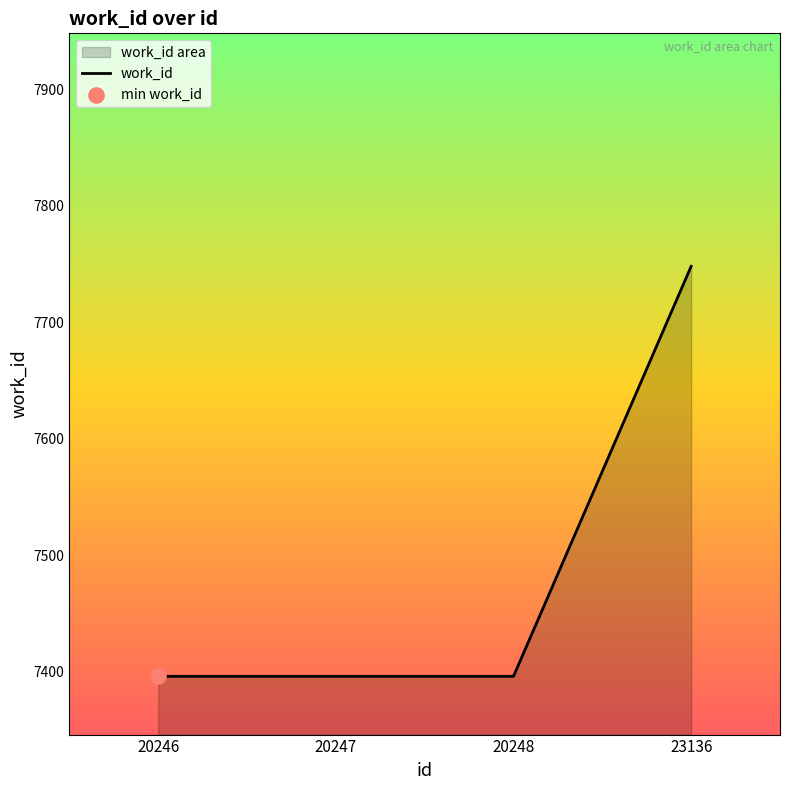

Approximately how many times larger is the value at 20246 compared to 23136?

1.0